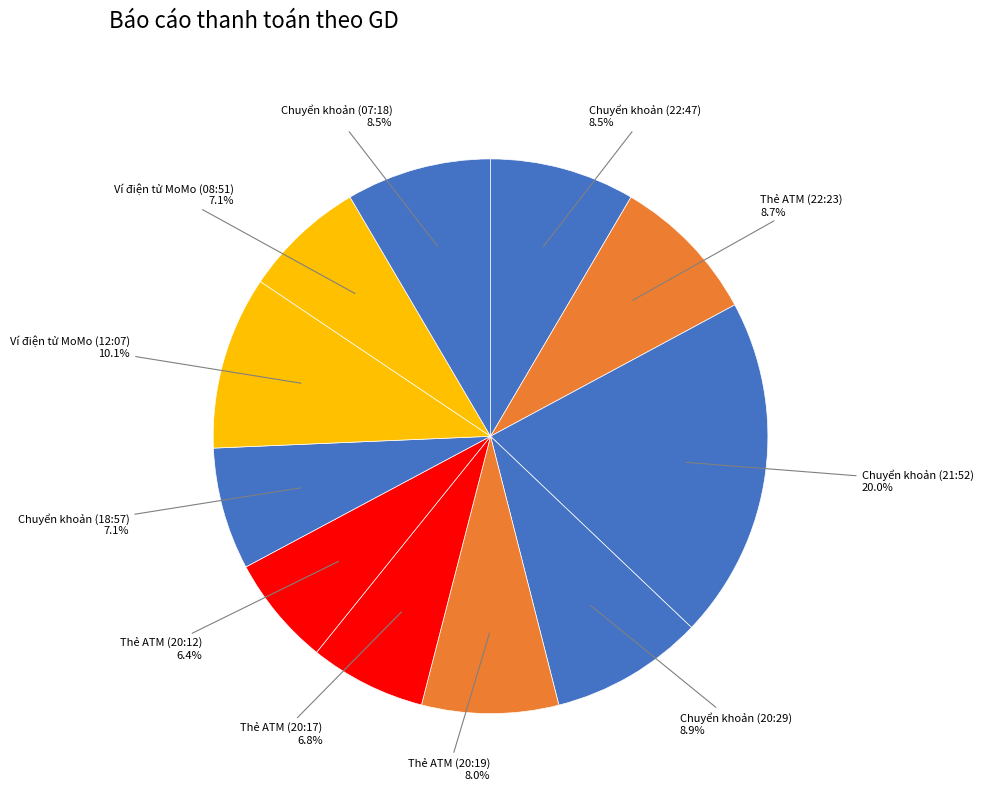

Count the number of slices in the pie.

11